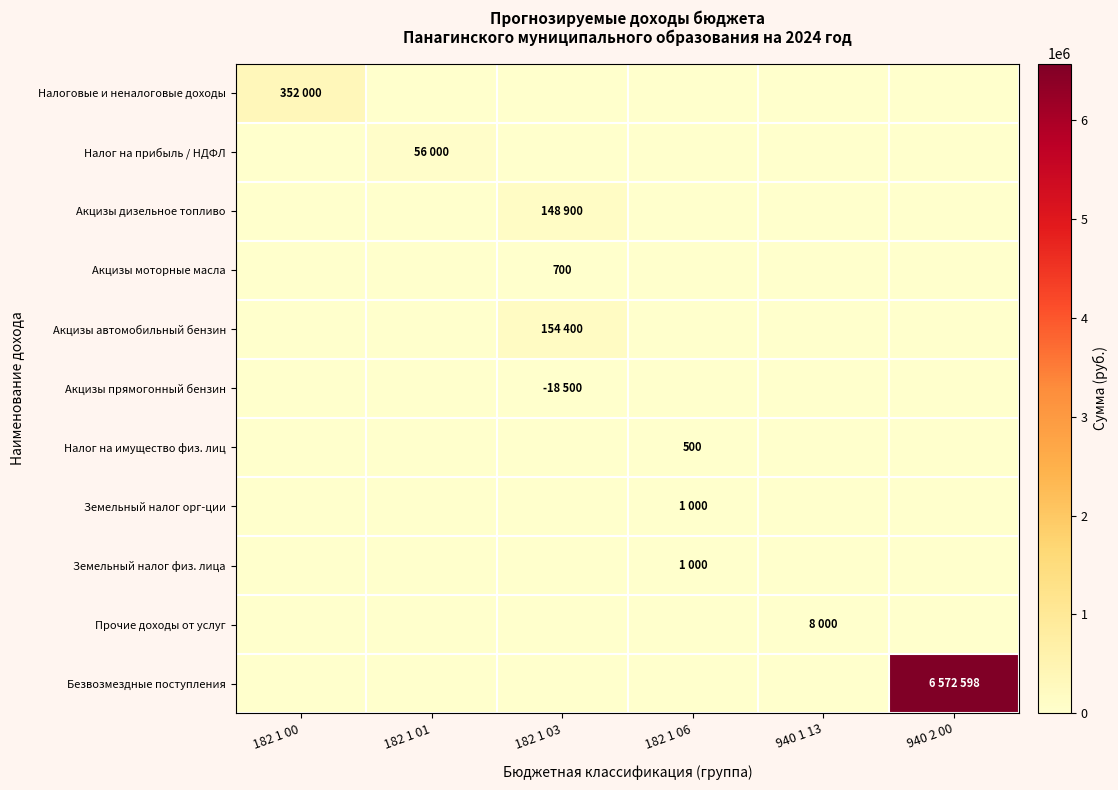

What is the difference between the maximum and second lowest values in the Прочие доходы от услуг series?

8000